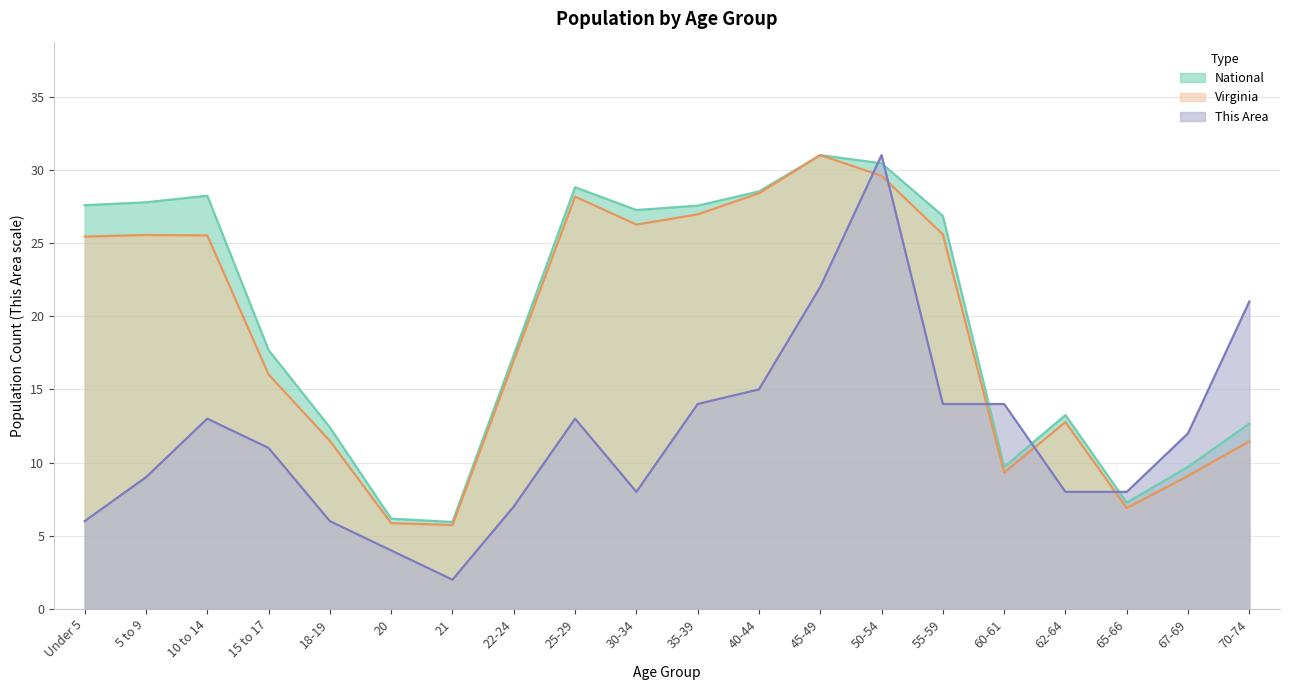

Where does the This Area series first go above 12?

10 to 14